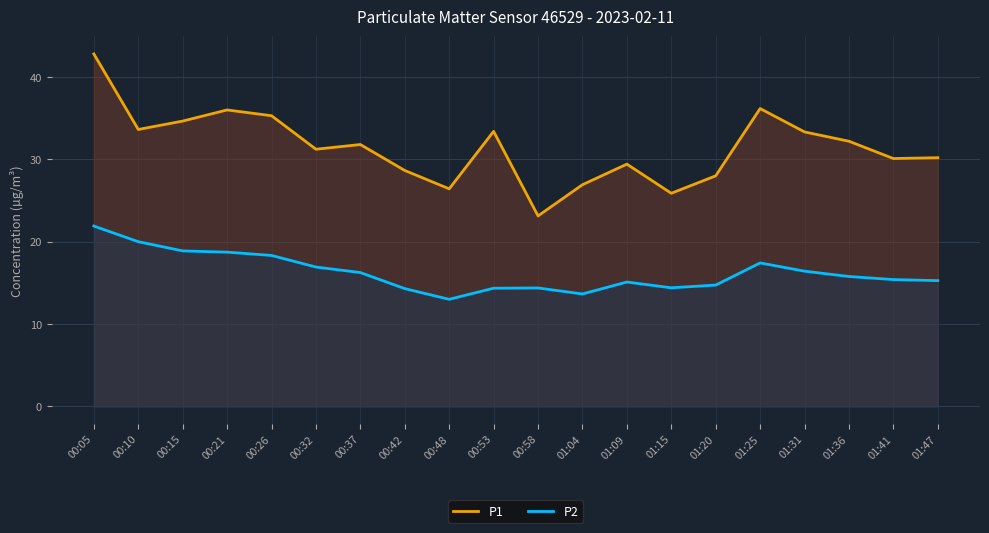

What is the average value of the P2 series?

16.3